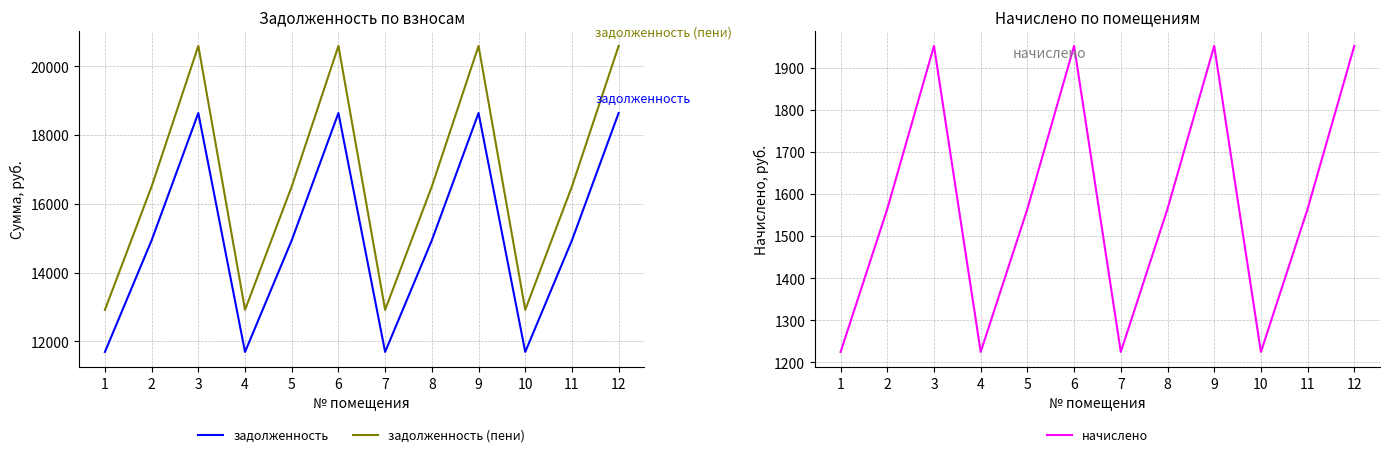

What is the highest value of the начислено series?

1952.8